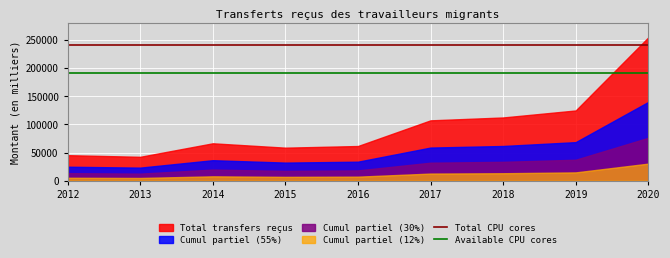

What is the maximum value for Cumul partiel (30%)?

76120.6